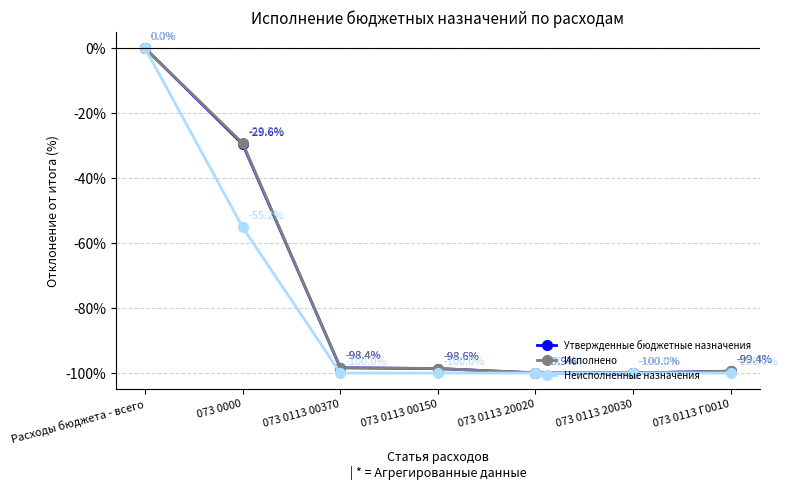

Reading right to left, what are all the values shown in this chart?

Утвержденные бюджетные назначения: -99.4	-100.0	-99.9	-98.6	-98.4	-29.6	0.0
Исполнено: -99.4	-100.0	-99.9	-98.6	-98.4	-29.2	0.0
Неисполненные назначения: -100.0	-100.0	-100.0	-100.0	-100.0	-55.2	0.0